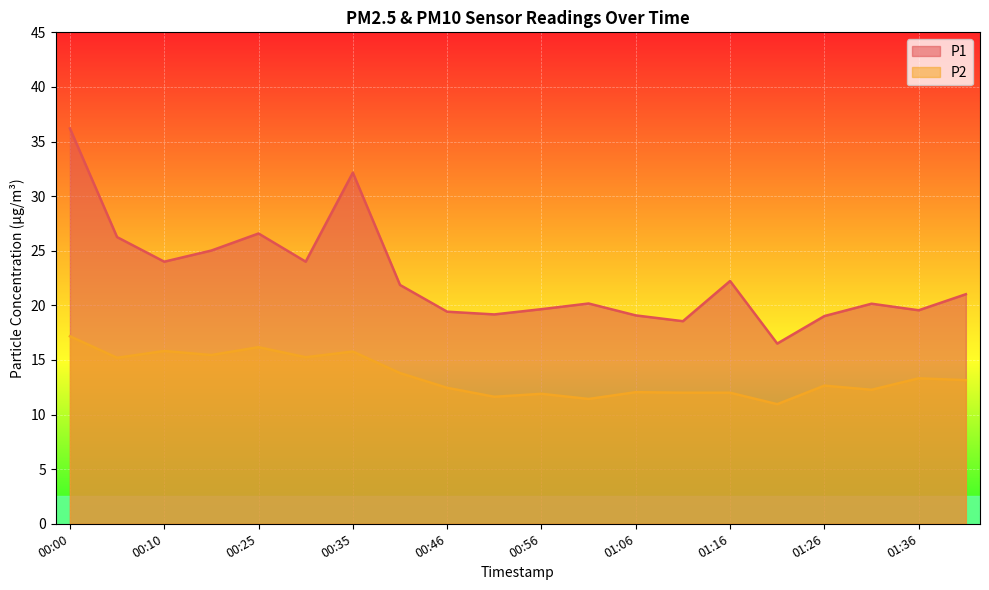

In P1, how many points are higher than both neighbors (excluding endpoints)?

5